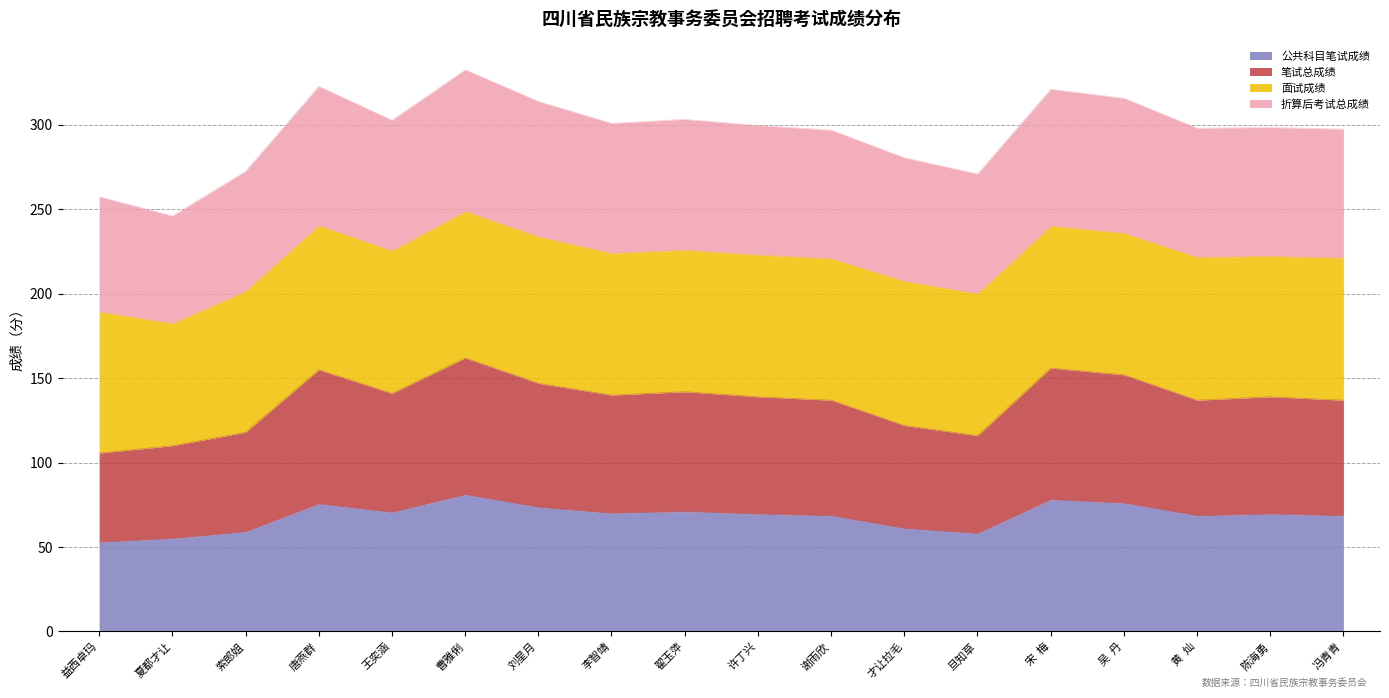

What are all the series names shown in the legend?

公共科目笔试成绩, 笔试总成绩, 面试成绩, 折算后考试总成绩